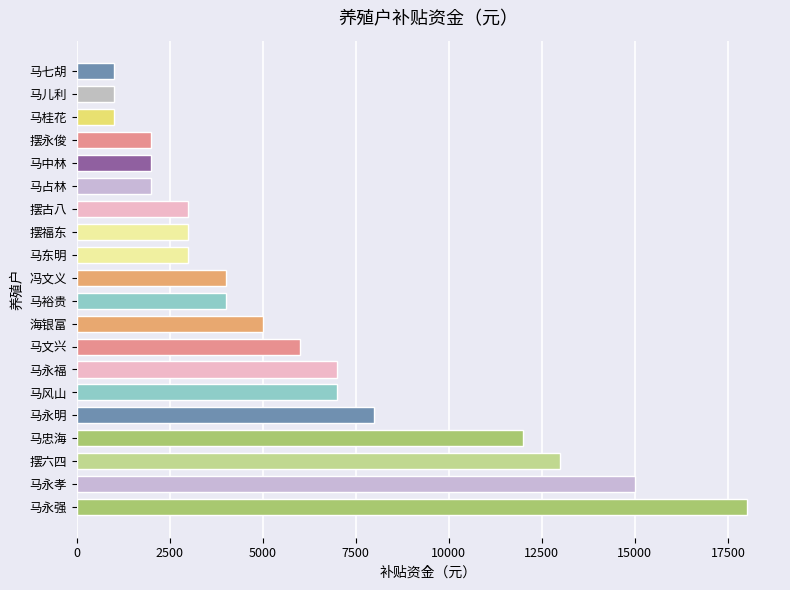

What is the sum of all values?

117000